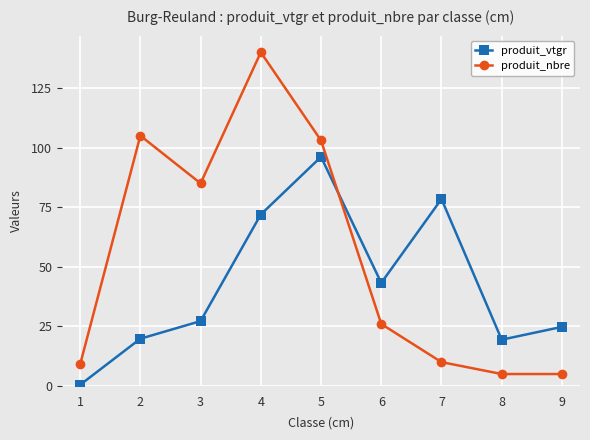

At which category does produit_nbre reach its first local valley?

3